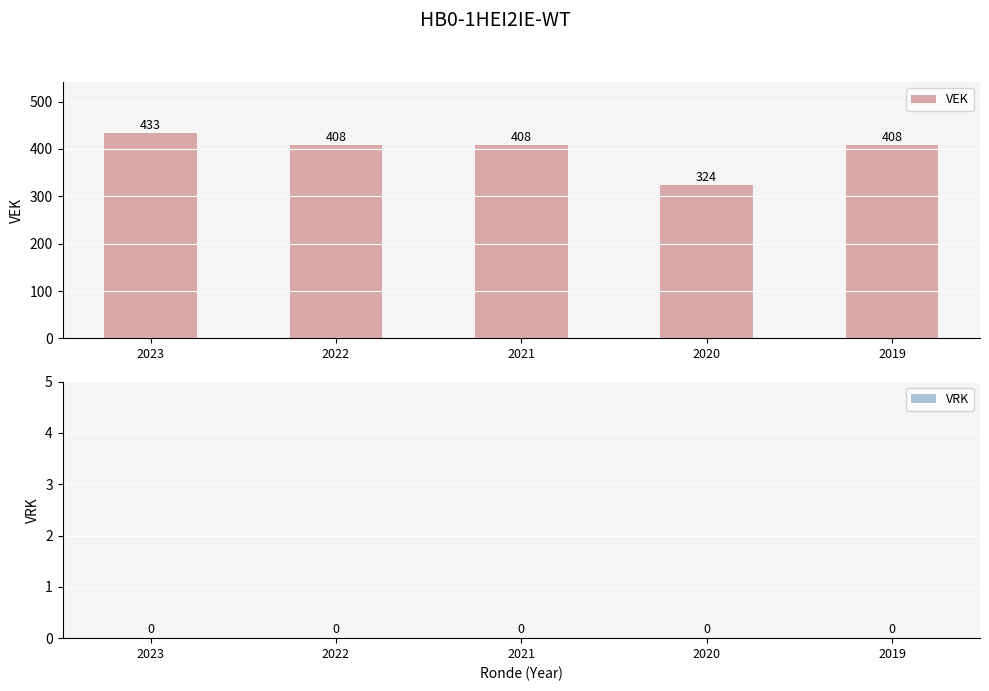

Approximately how many times larger is the value at 2021 compared to 2022?

1.0